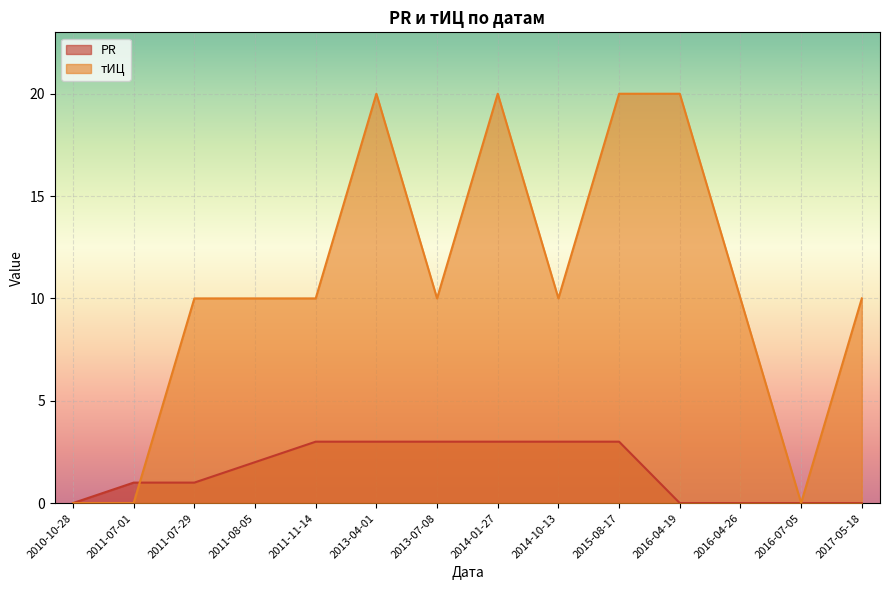

What is the difference between the maximum and second lowest values in the тИЦ series?

20